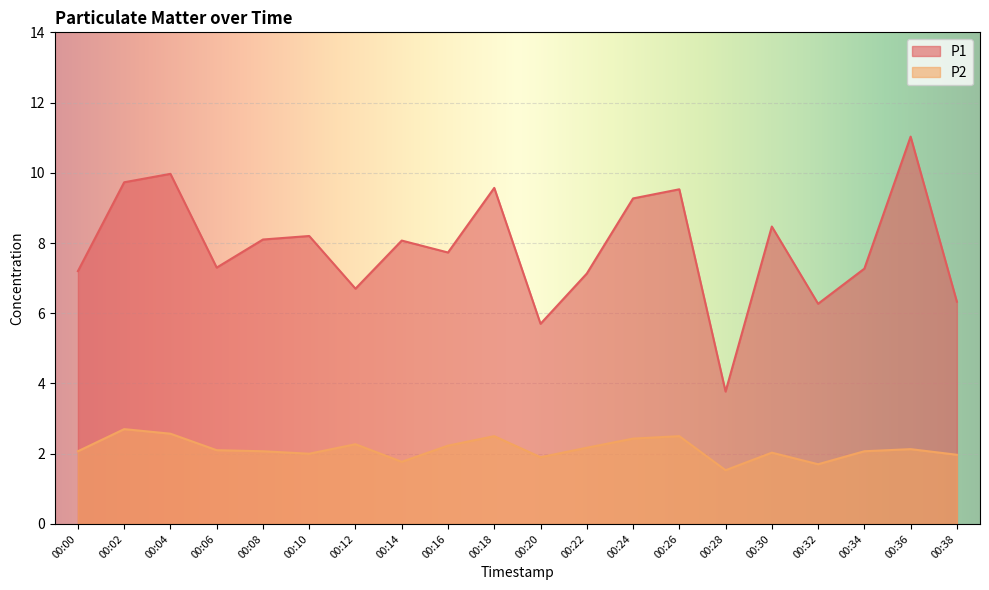

Does the chart display data point markers on the line(s)?

No